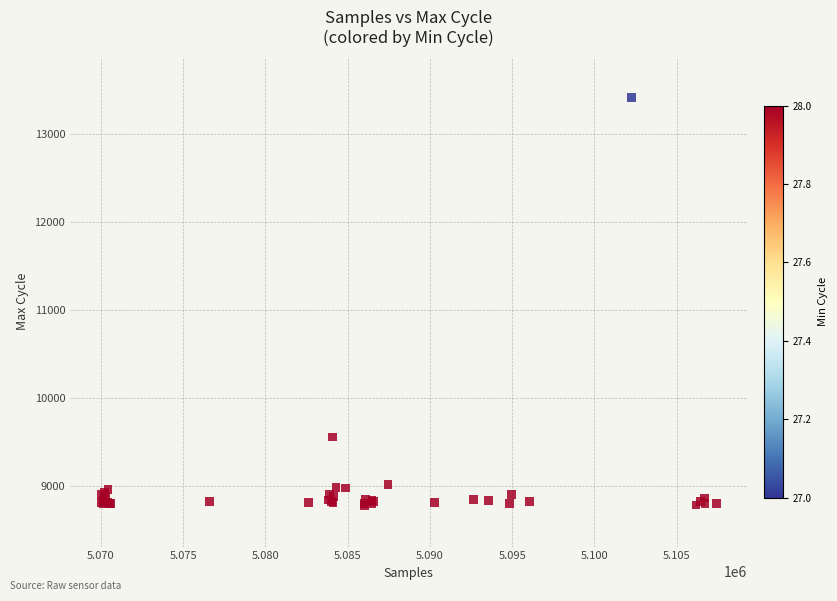

What Y value in the scatter plot is closest to 11095?

9557